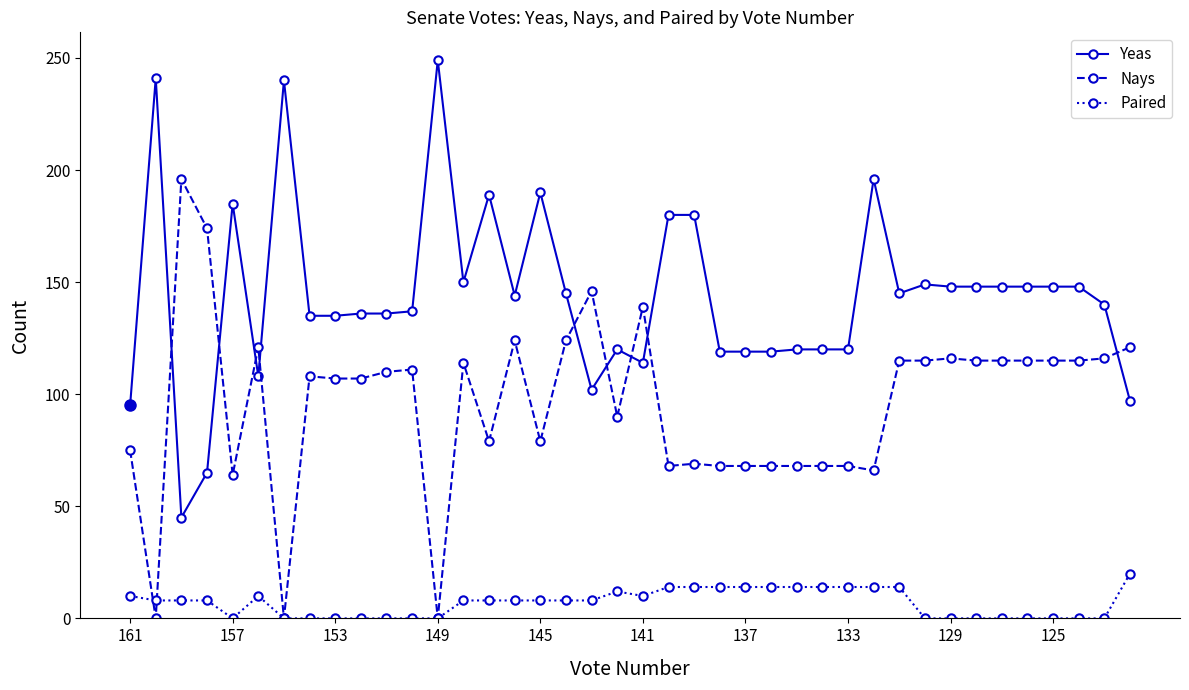

What is the greatest value displayed?

249